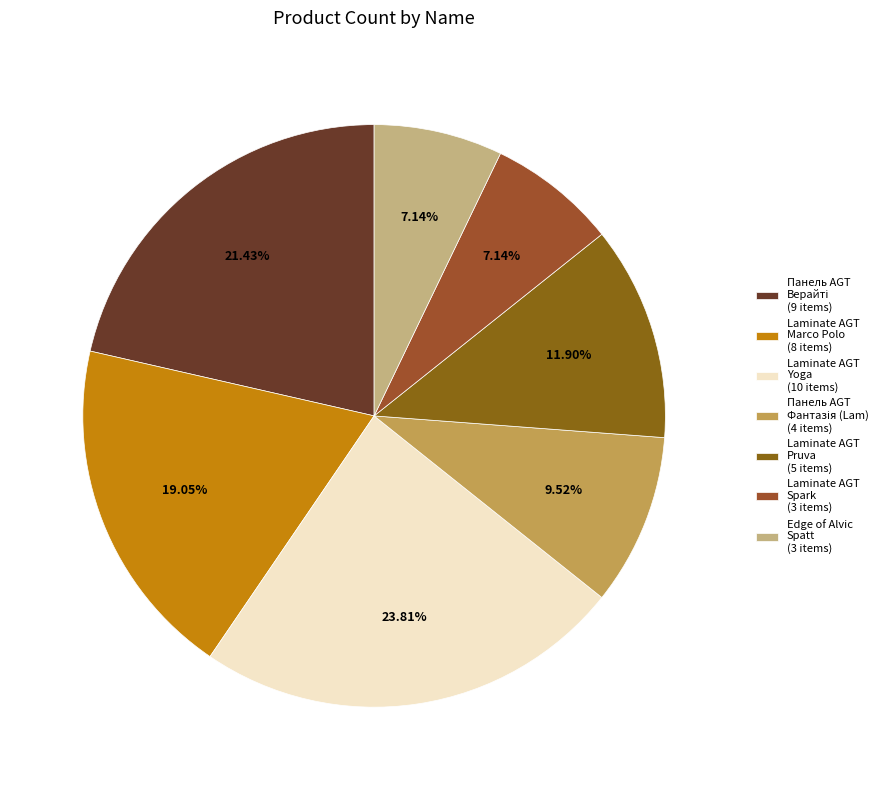

What is the smallest slice in the pie chart?

Laminate AGT Spark